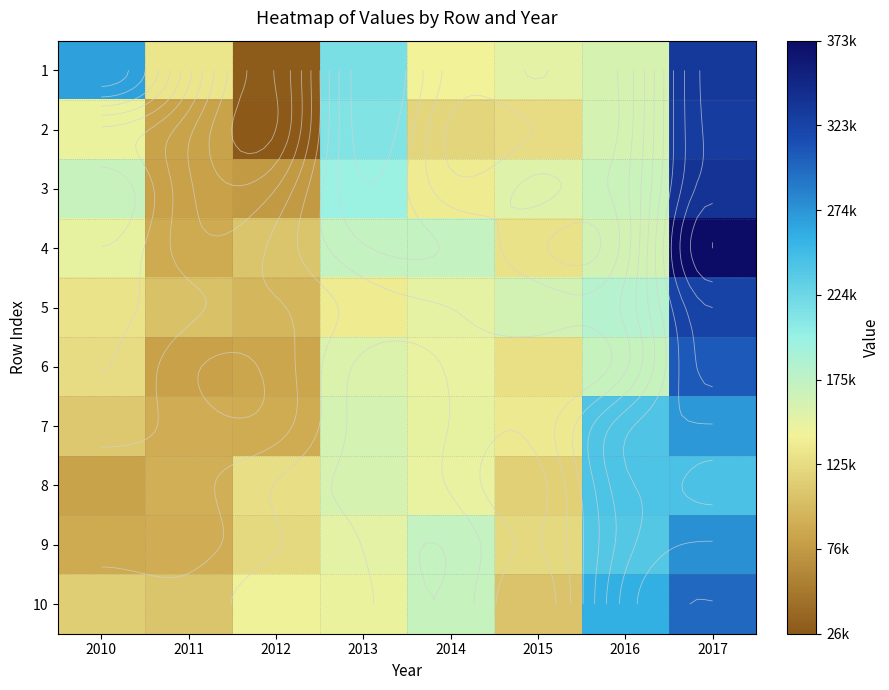

At how many categories does at least one series exceed 208598?

4